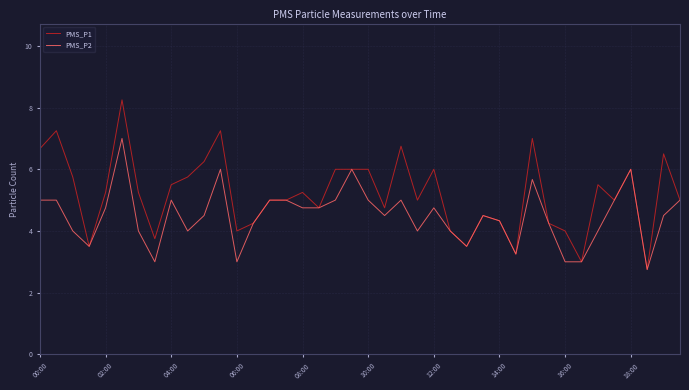

Which series has the largest range (max minus min)?

PMS_P1